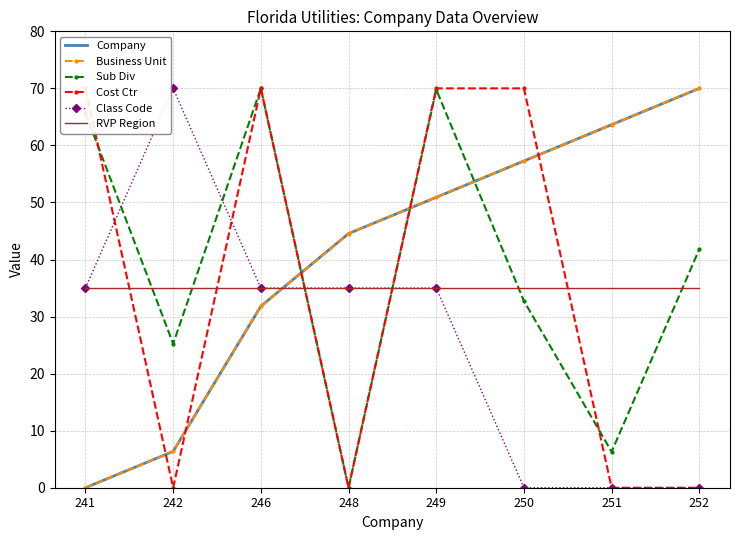

How many lines are shown in the chart?

6